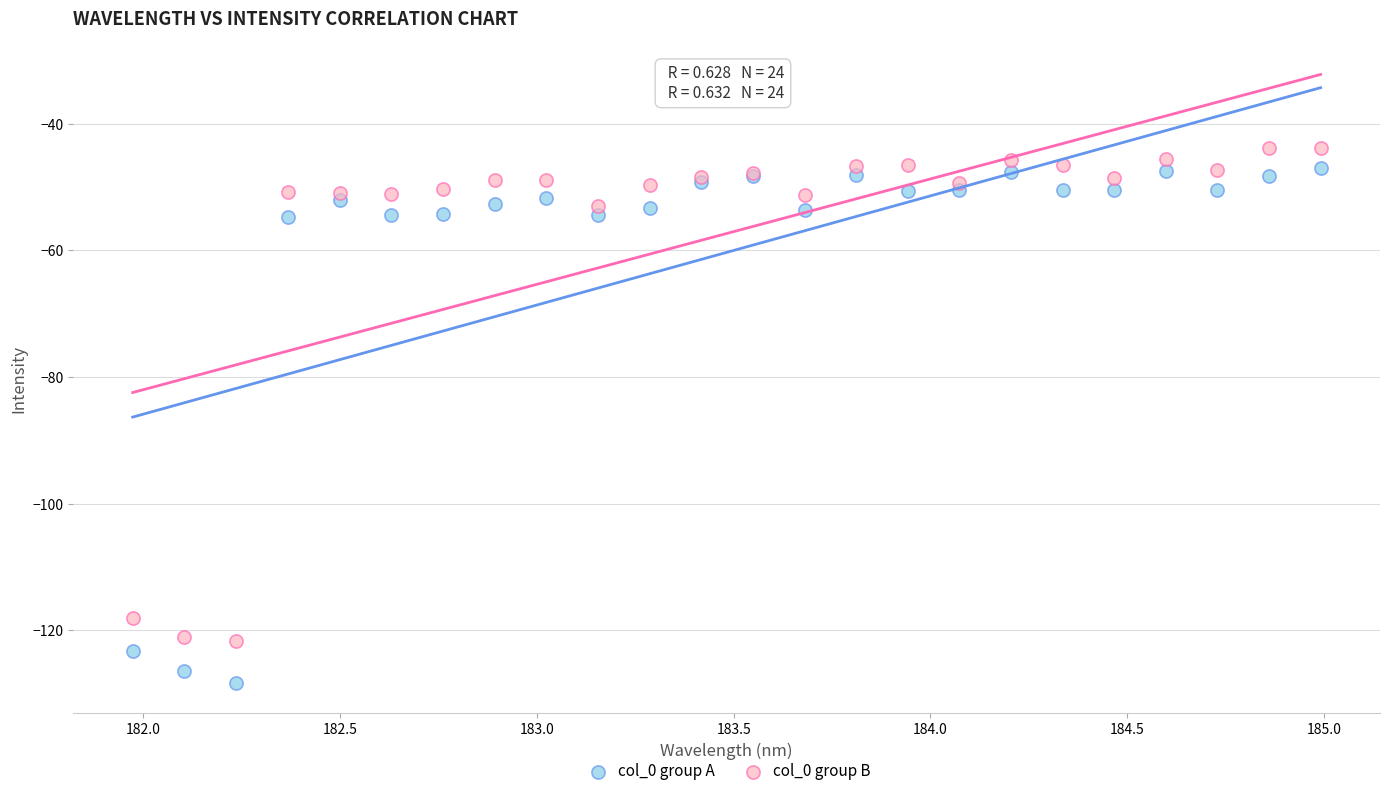

Which series contains the lowest Y value?

col_0 group A